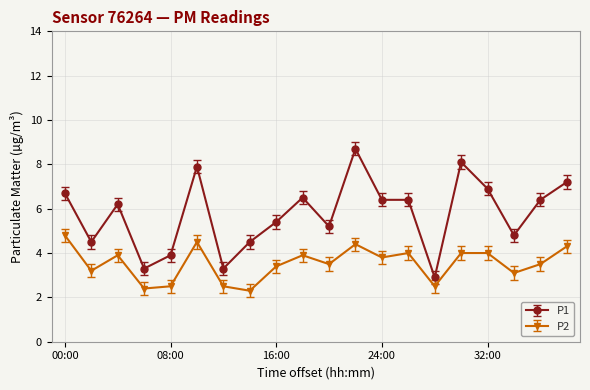

What is the difference between the maximum and minimum values in the P2 series?

2.5